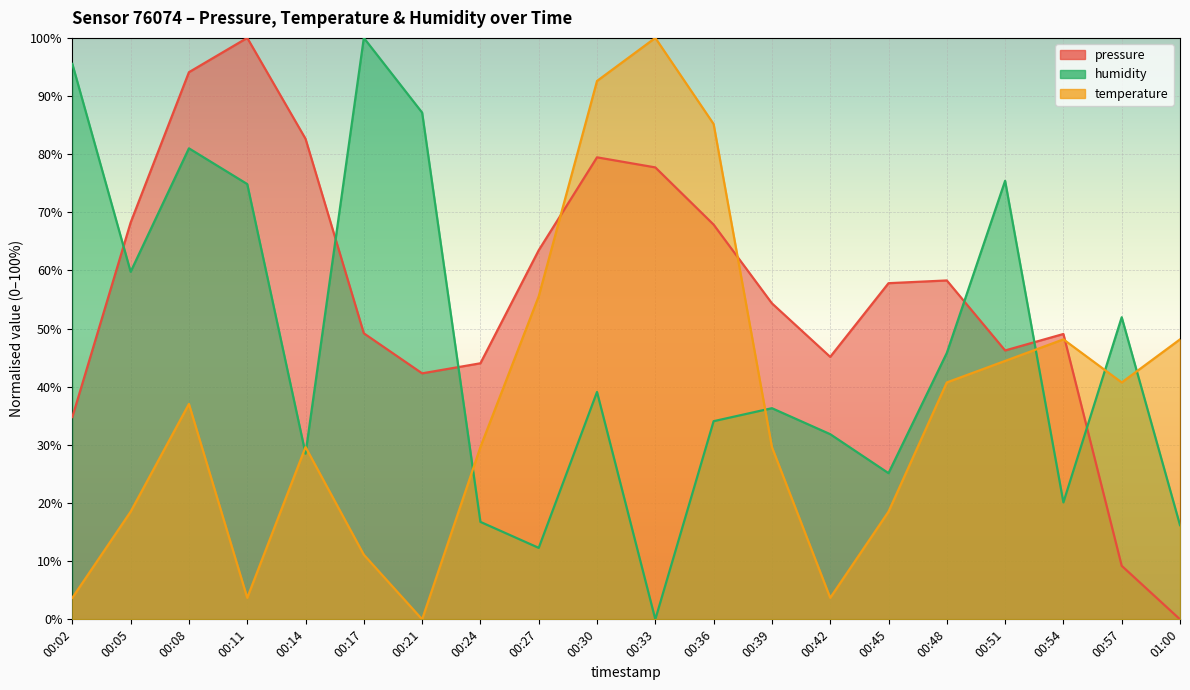

What is the label of the 7th point from the left?

00:21